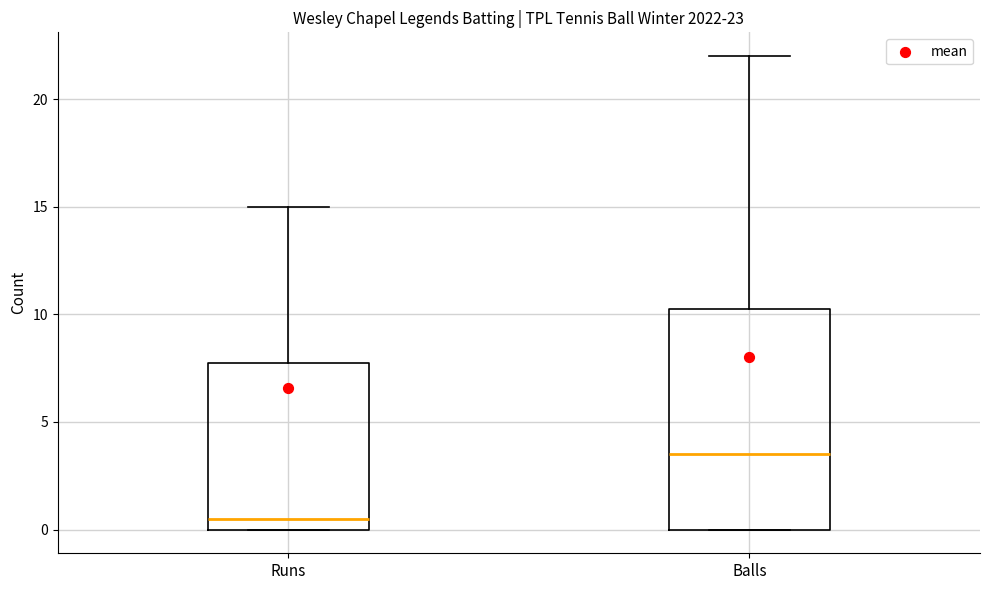

Which box is the tallest, from its lower edge to its upper edge?

Balls